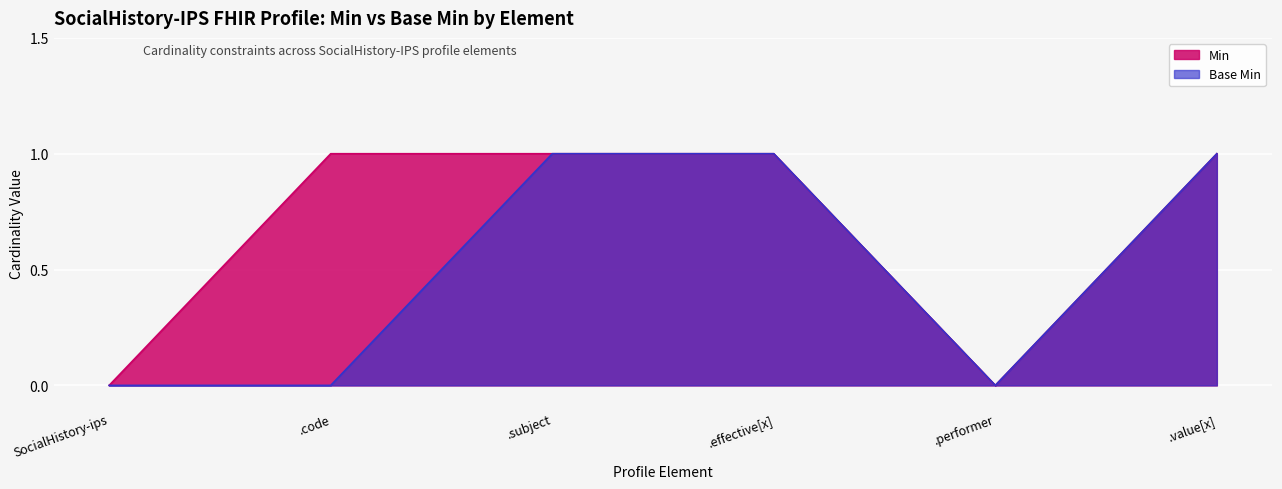

List the series in order of their overall mean, lowest first.

Base Min, Min